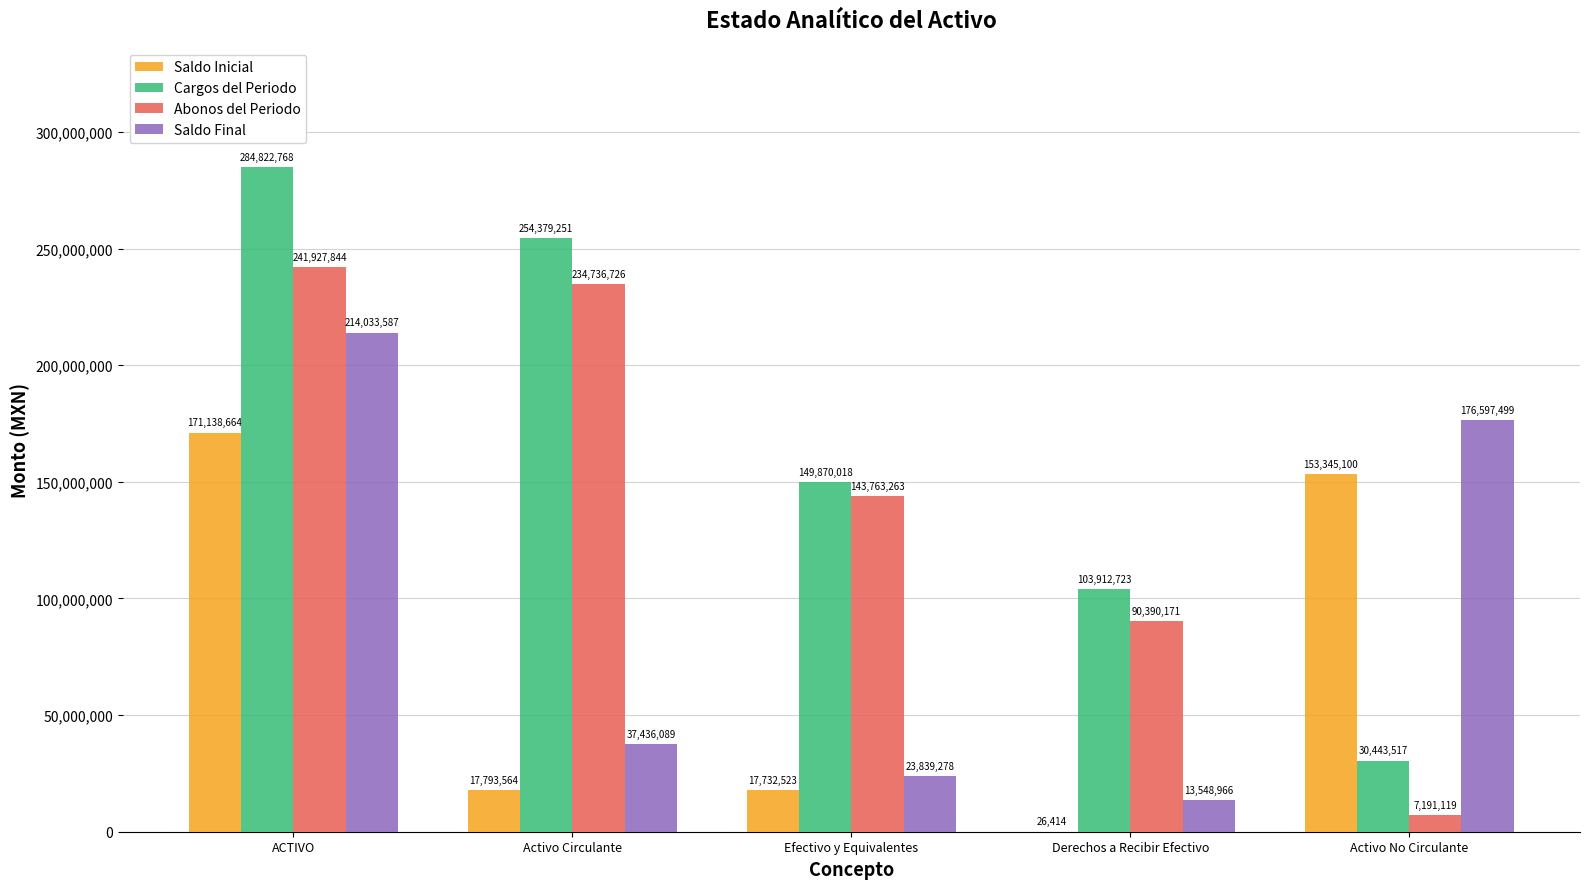

At which label is Saldo Inicial closest to 85582539?

Activo No Circulante